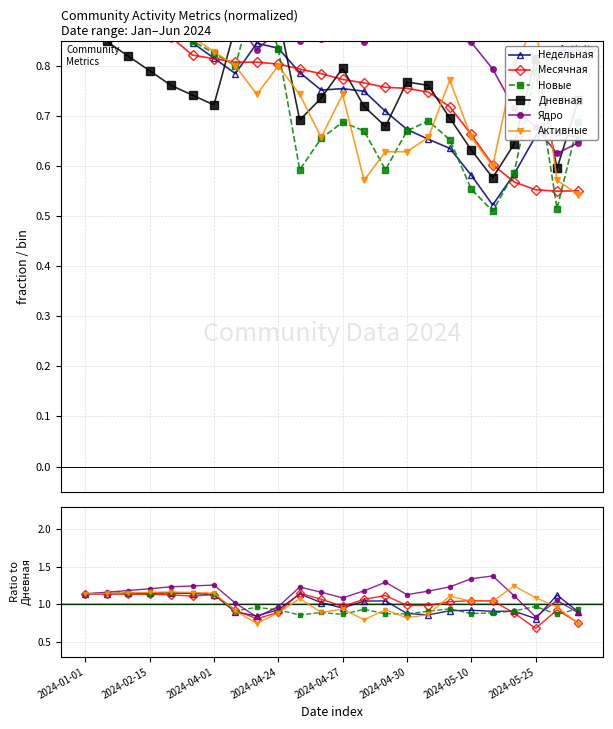

What are all the series names shown in the legend?

Недельная, Месячная, Новые, Дневная, Ядро, Активные